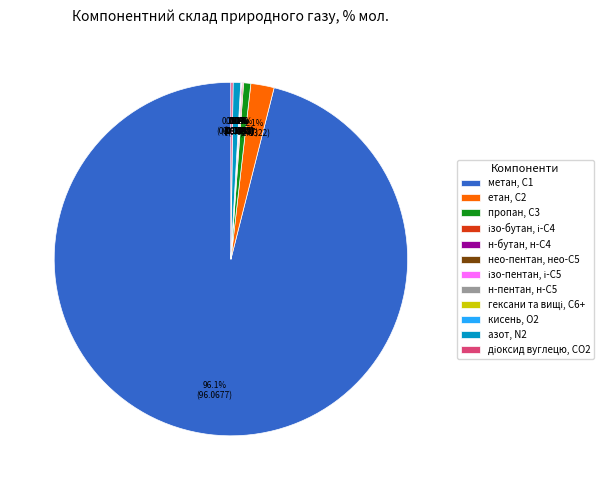

Which slice is the largest?

метан, С1